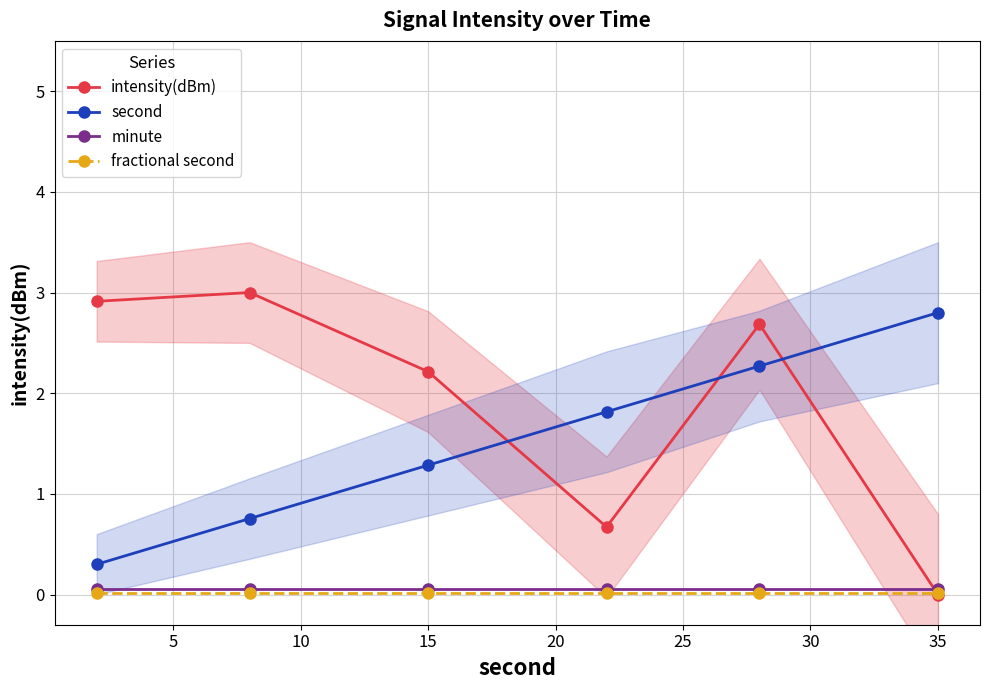

True or false: fractional second and minute cross at least once.

False